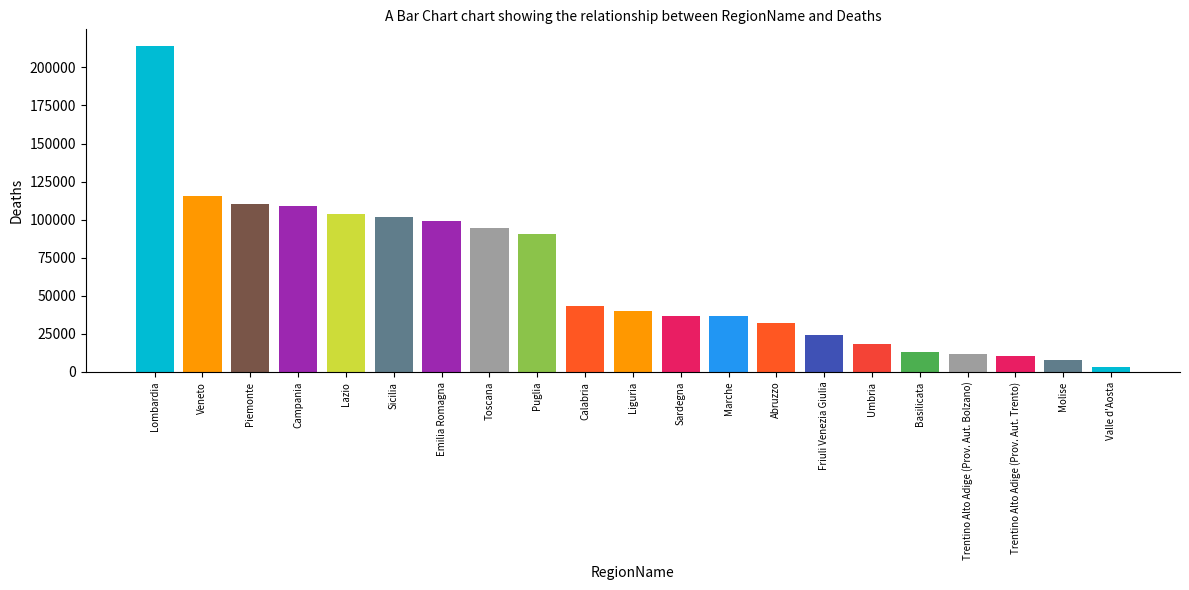

What is the difference between the Freq. Reddito Imprenditore (col2) values at Trentino Alto Adige (Prov. Aut. Trento) and Trentino Alto Adige (Prov. Aut. Bolzano)?

1370